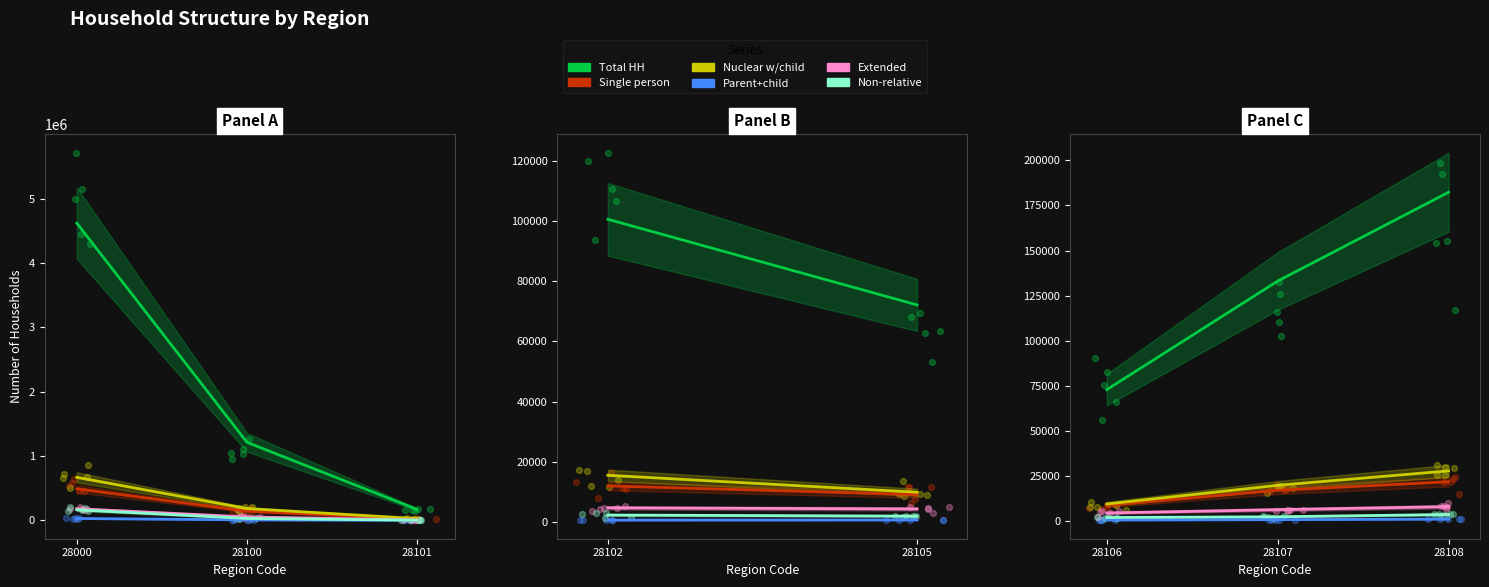

Which series has the largest total across all categories?

col_29 Total HH